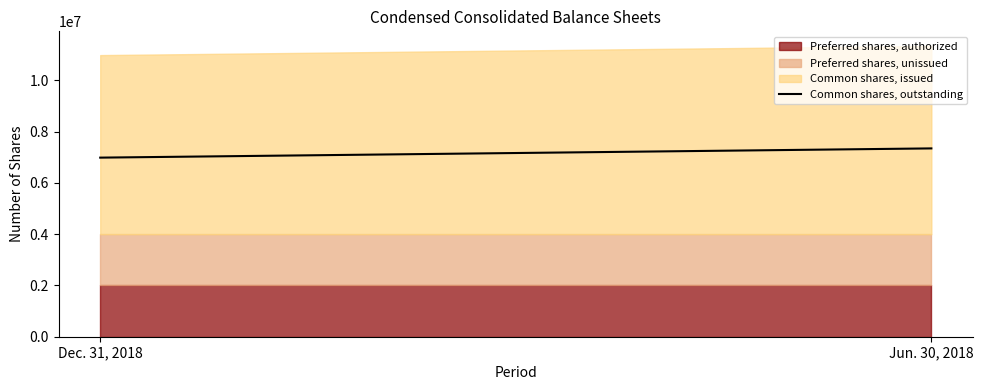

What is the sum of all values?

14334000